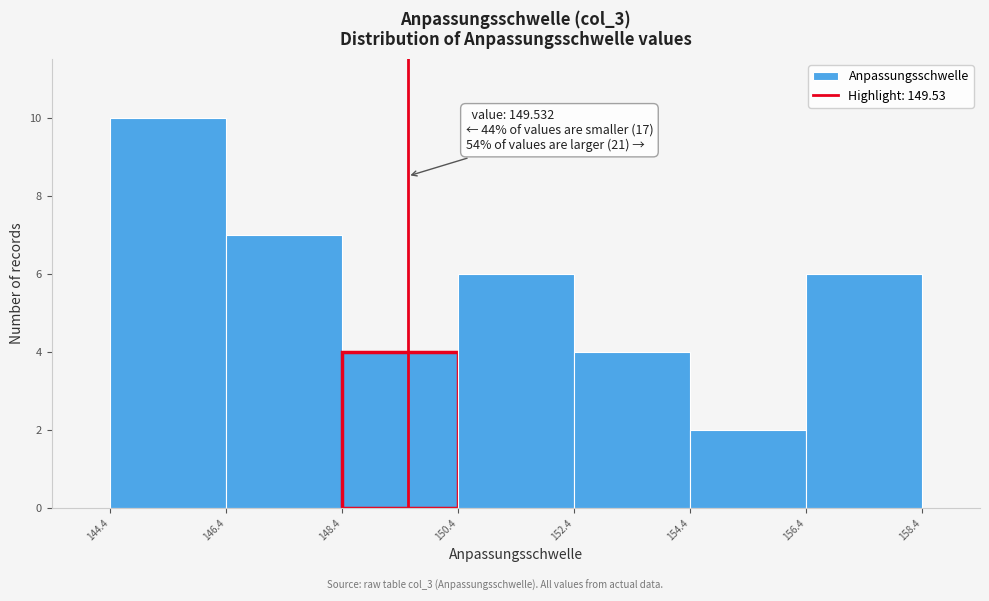

Over which range of the x-axis is the bar tallest?

144.4 to 146.4